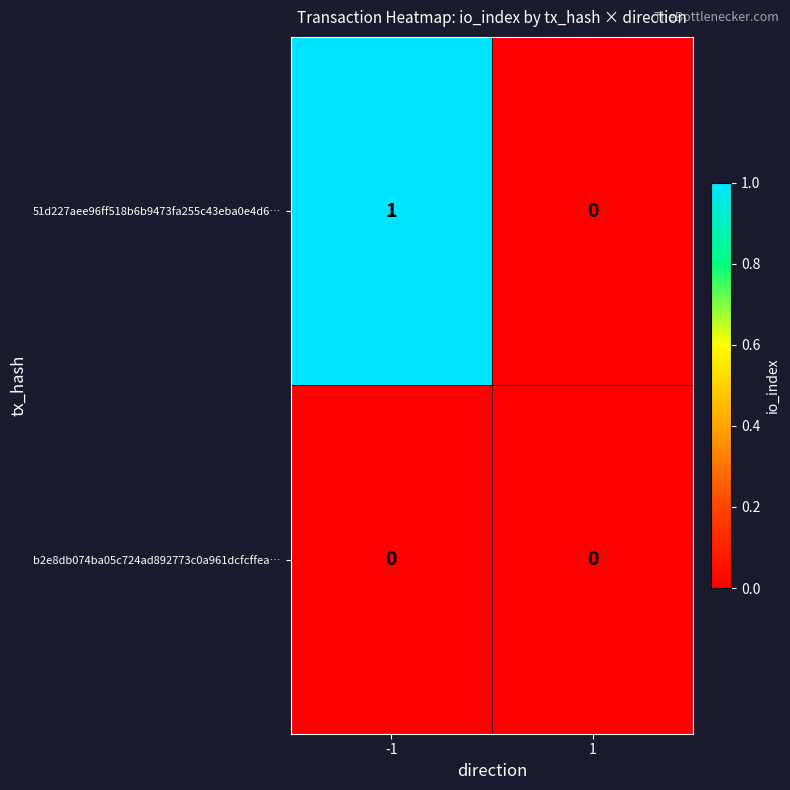

Reading left to right, extract all data points from this chart.

51d227aee96ff518b6b9473fa255c43eba0e4d6…: -1=1	1=0
b2e8db074ba05c724ad892773c0a961dcfcffea…: -1=0	1=0